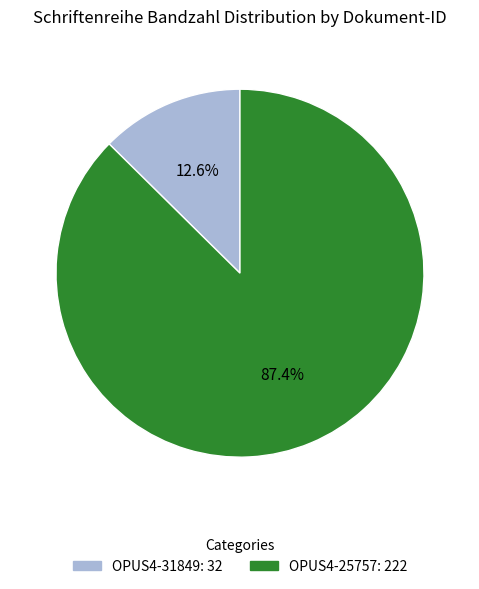

Which category has the smallest portion of the pie?

OPUS4-31849